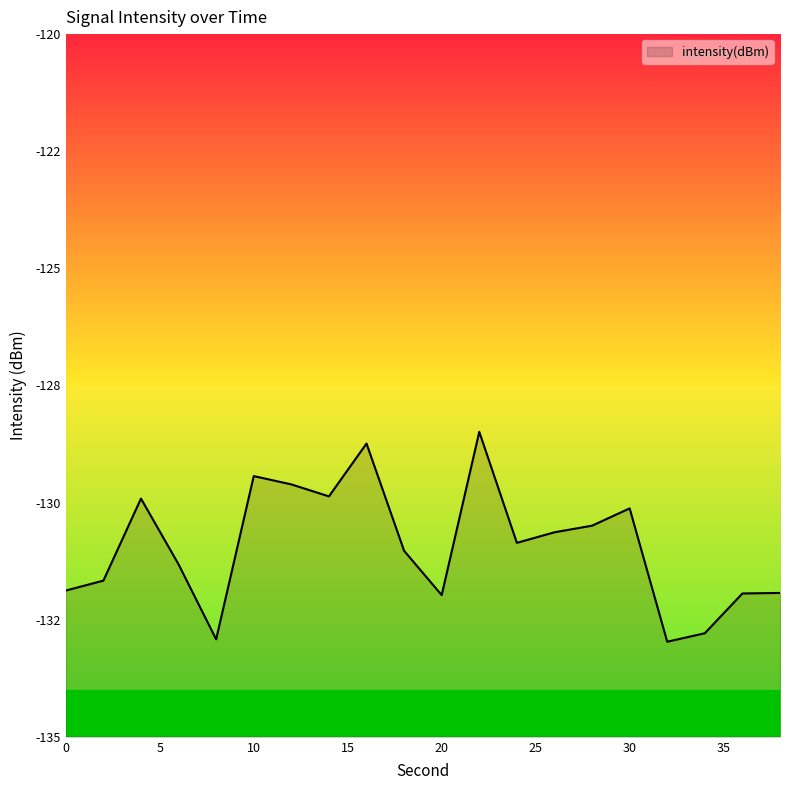

What is the change in value from 0 to 18?

+0.8